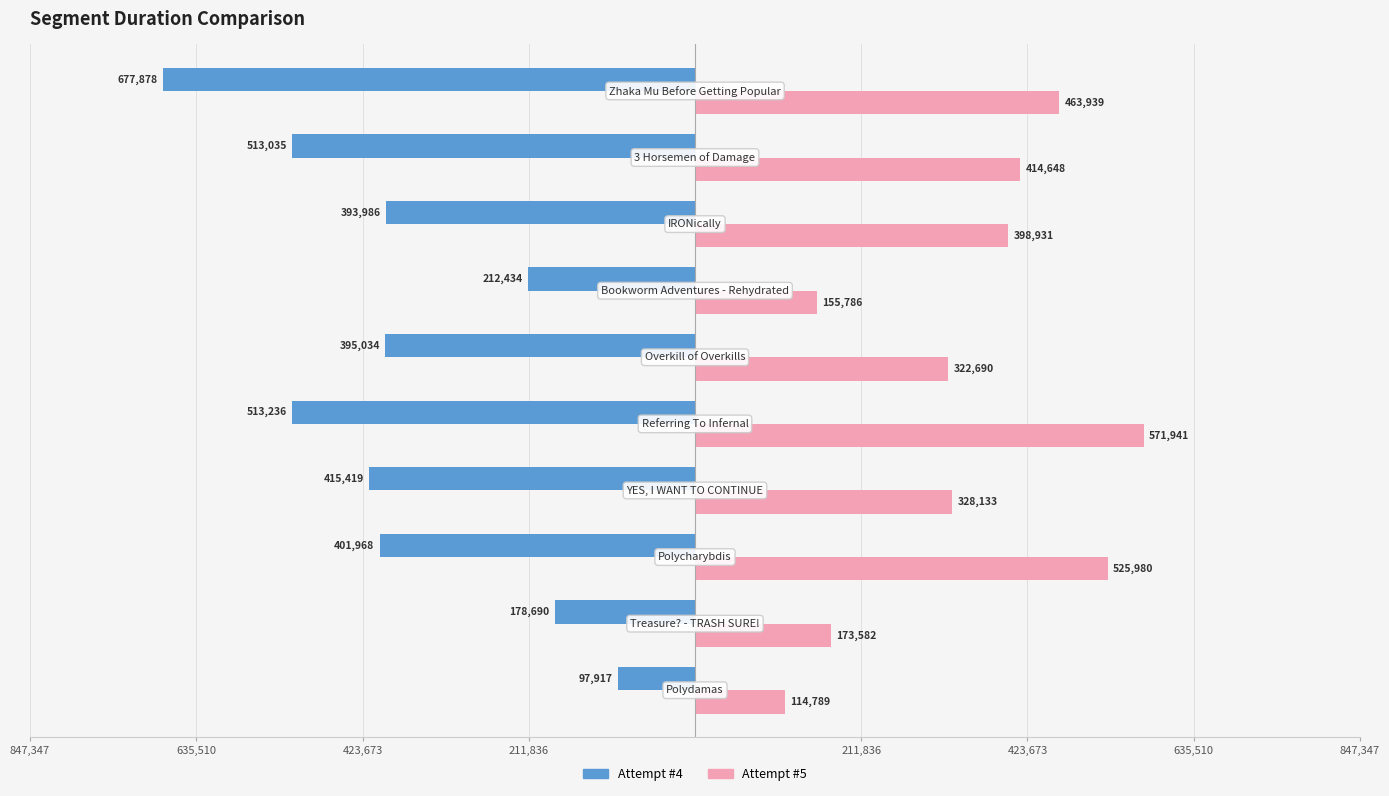

What are all the series names shown in the legend?

Attempt #4, Attempt #5